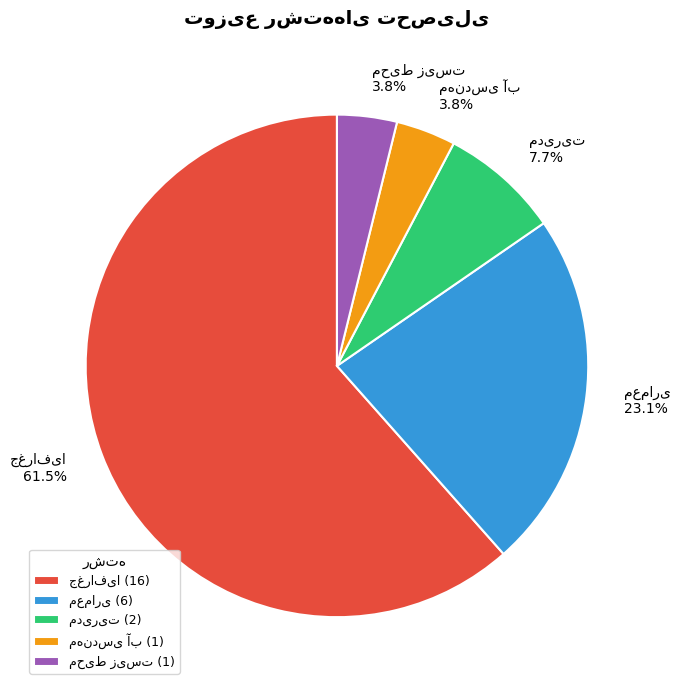

To the nearest percent, what is the average slice percentage?

20%